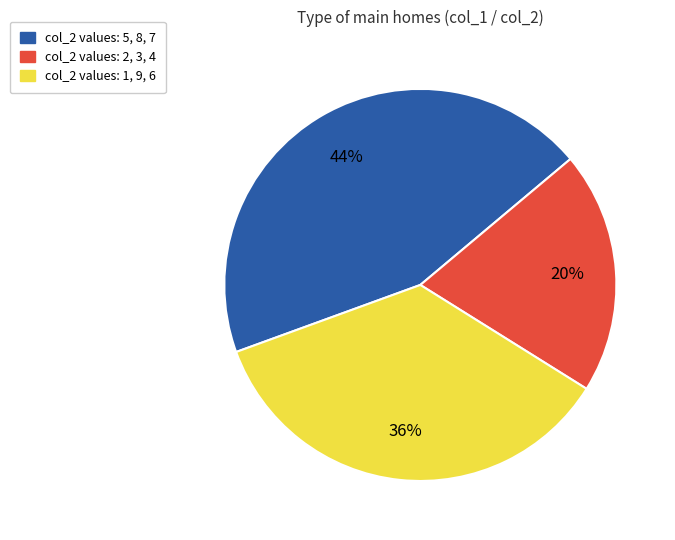

Approximately how many times larger is the value at col_2 values: 2, 3, 4 compared to col_2 values: 5, 8, 7?

0.5